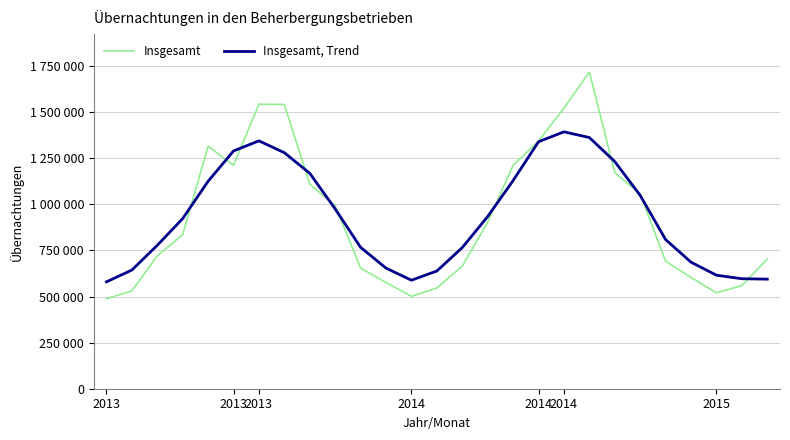

What is the smallest value displayed?

487895.0